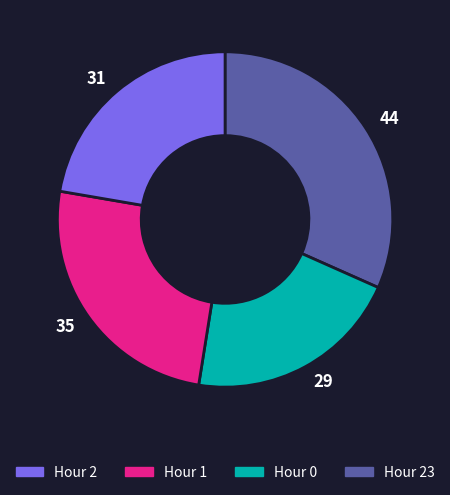

True or false: 31 accounts for 22% of the total.

True